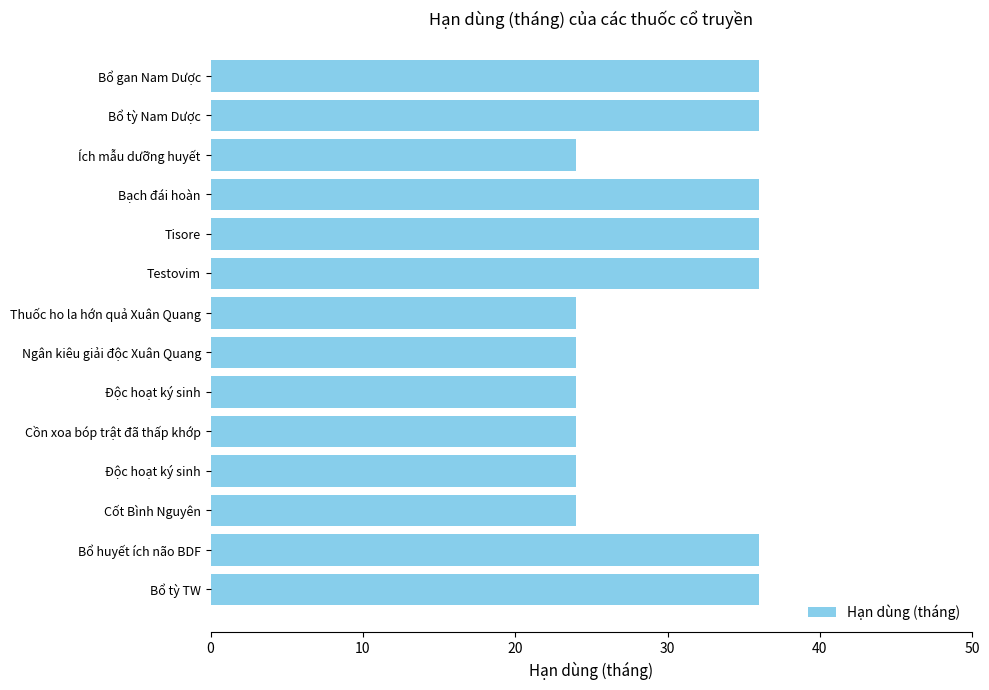

How many data points does each series have?

14